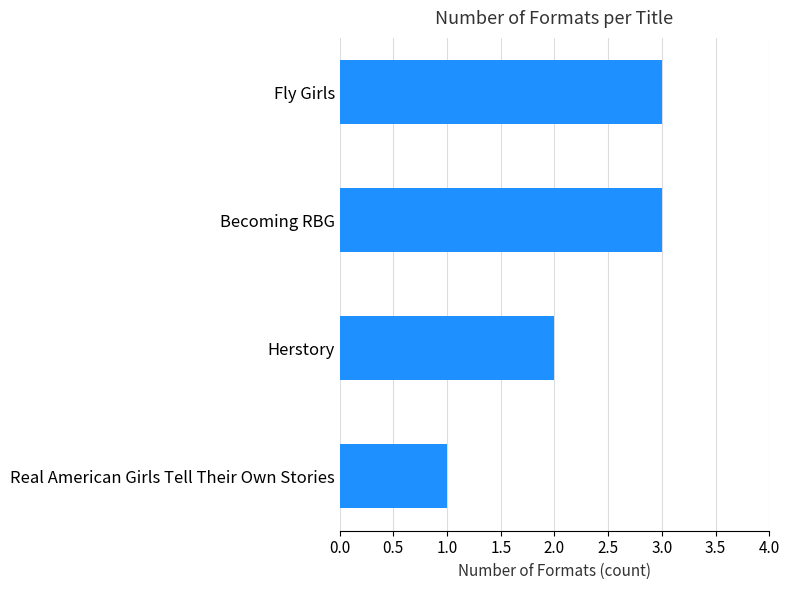

At which label is the value closest to 2?

Herstory